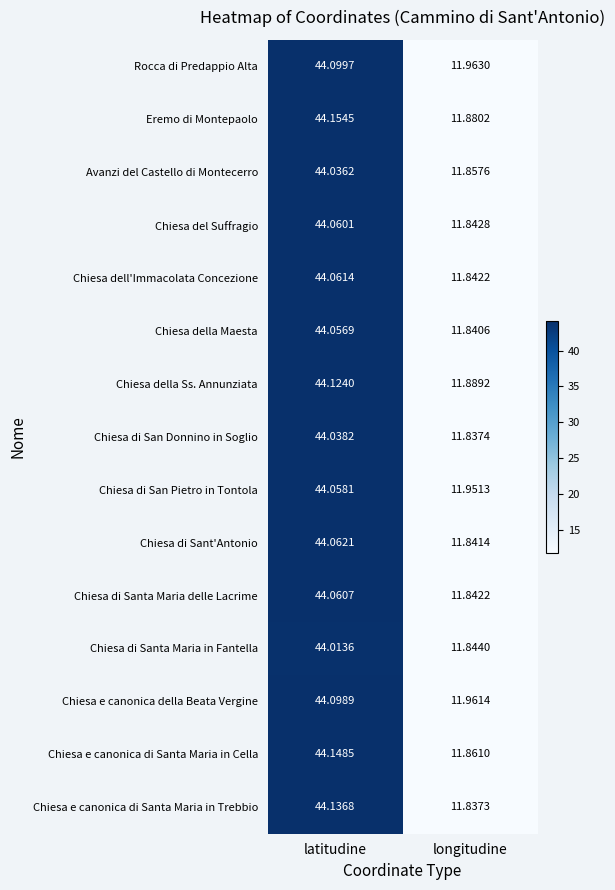

Which series has the widest spread of values?

Chiesa e canonica di Santa Maria in Trebbio